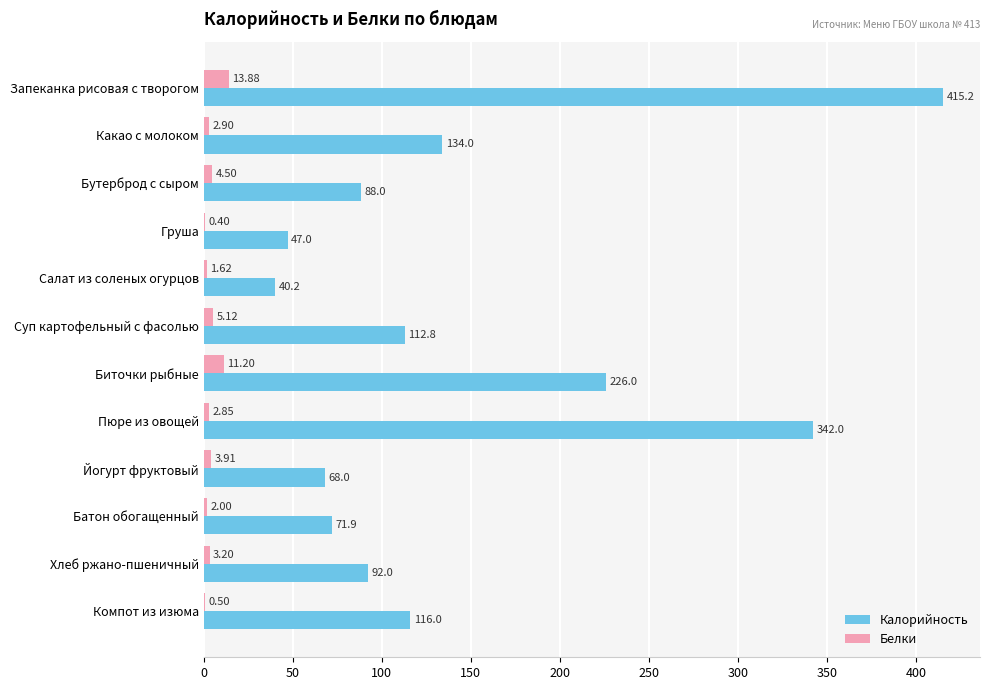

Which series changed the most between Йогурт фруктовый and Батон обогащенный?

Калорийность